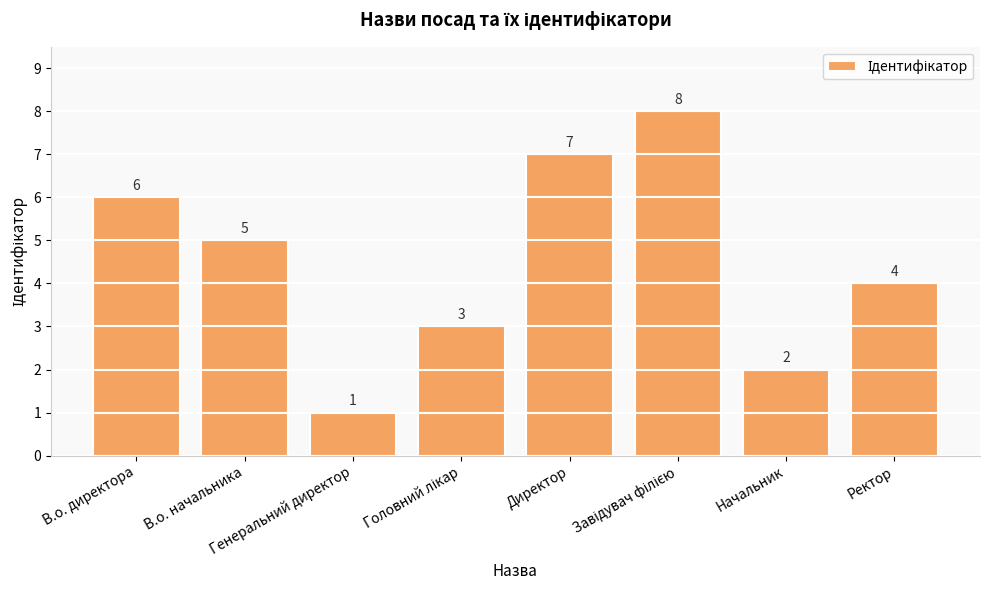

Where does the data first go above 5?

В.о. директора